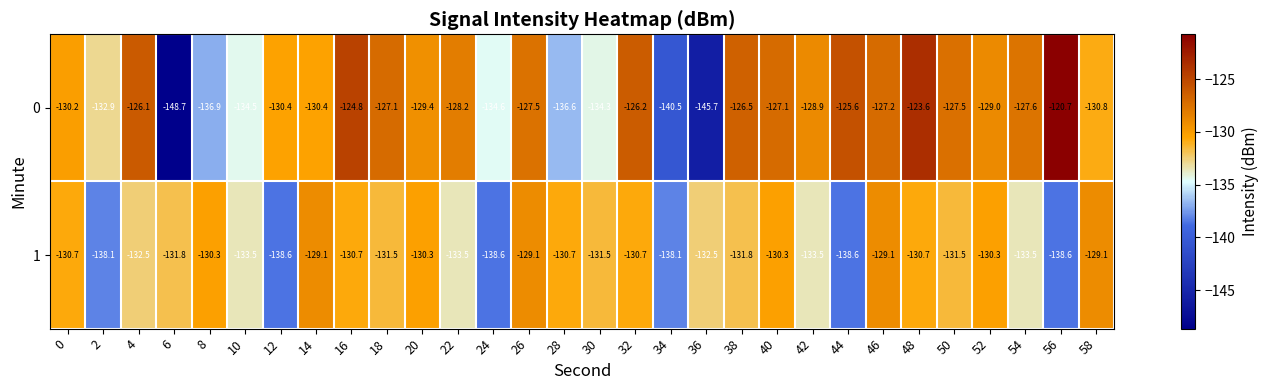

What is the highest value of the 1 series?

-129.1